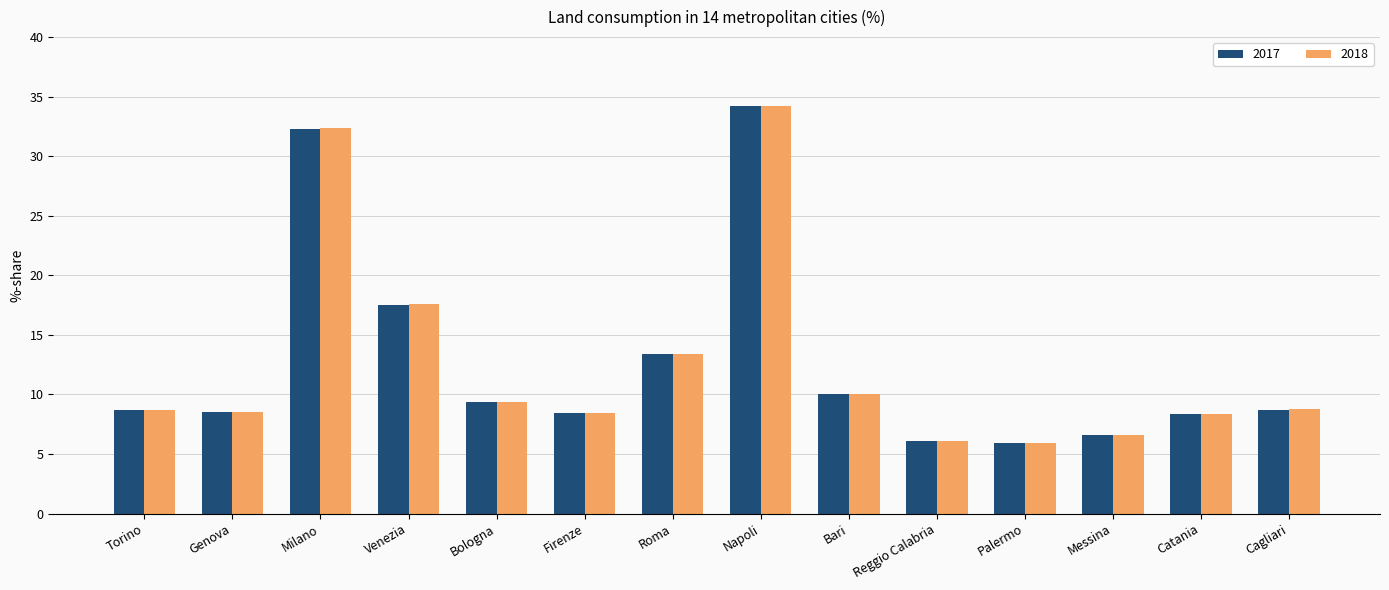

The value of 2018 at Torino is 8.7. True or false?

True